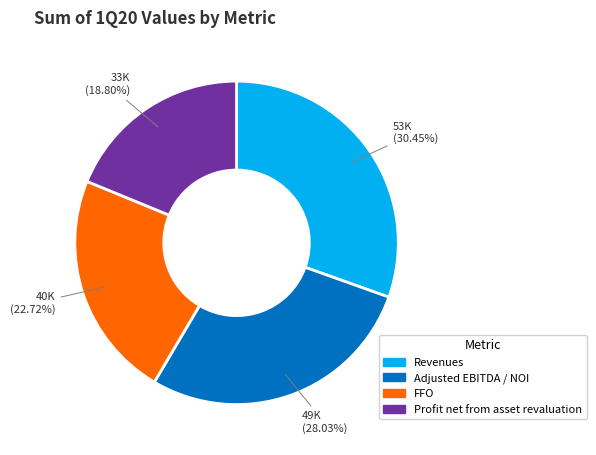

How many slices are in this pie chart?

4